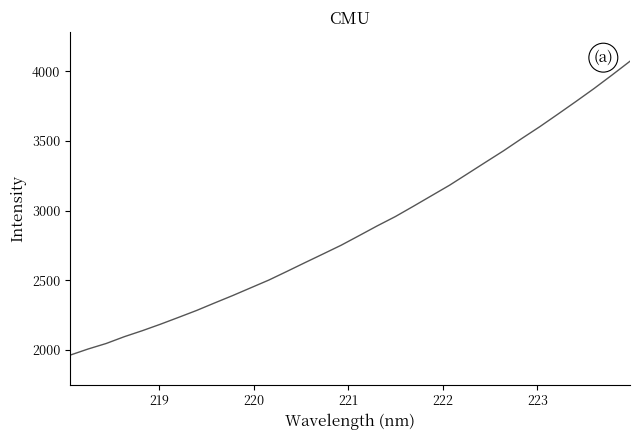

What is the difference between the maximum and minimum values?

2108.1